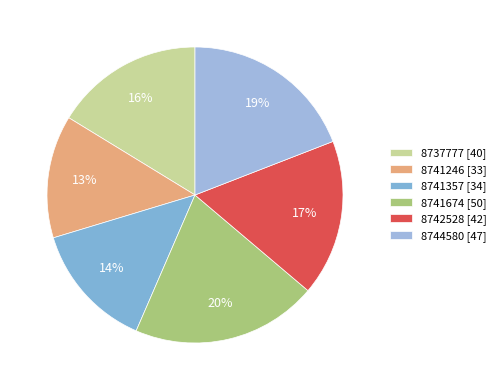

Which category has the smallest portion of the pie?

8741246